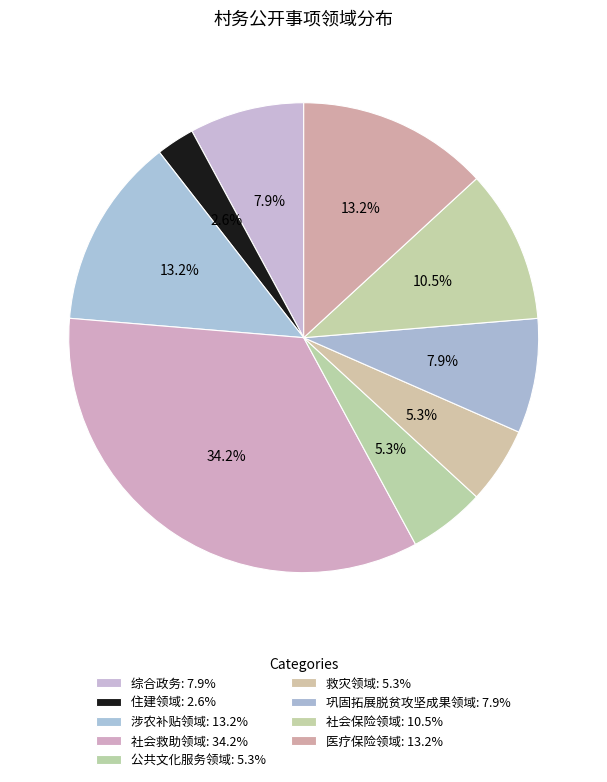

True or false: 公共文化服务领域 accounts for 16% of the total.

False